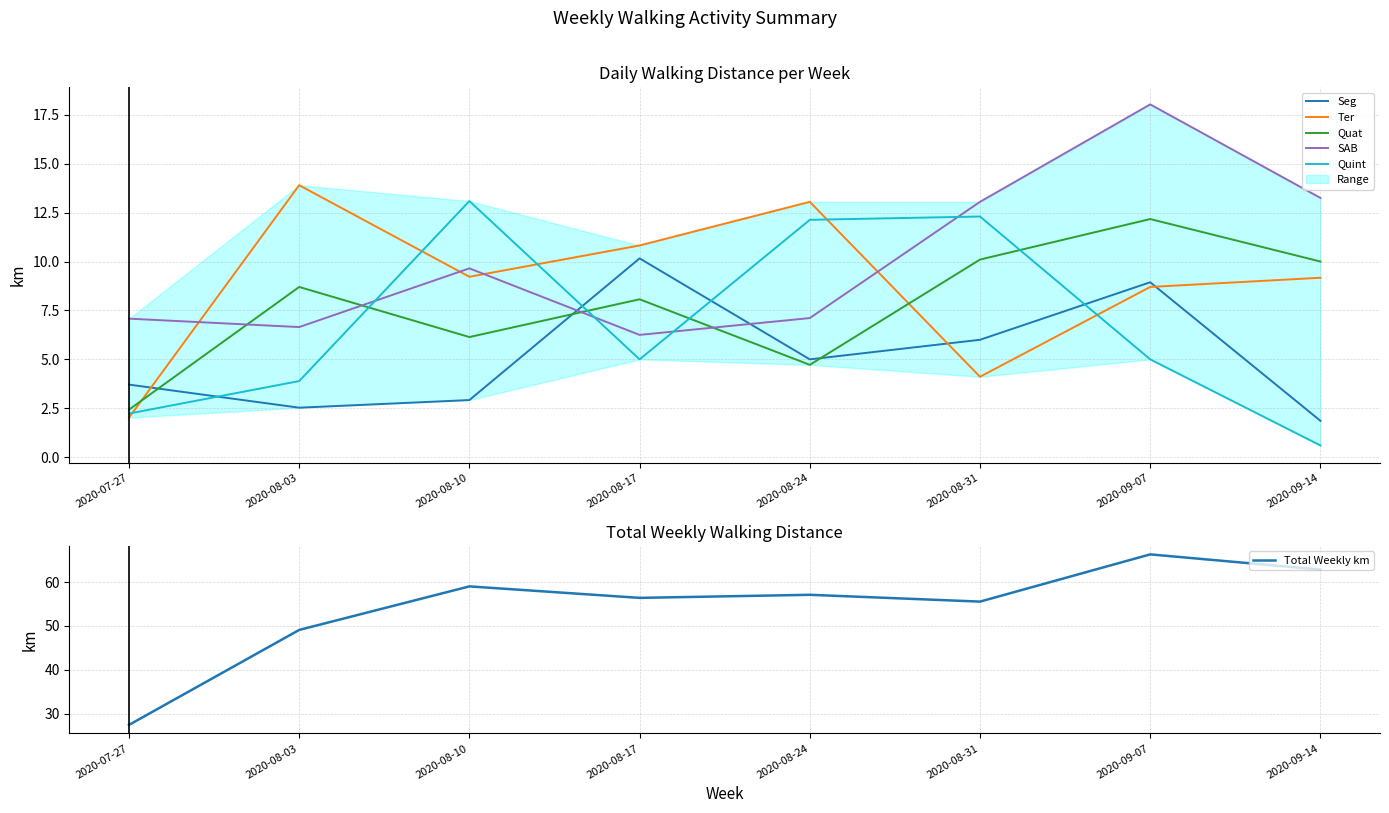

True or false: Total Weekly km has a value of 15.3 at 2020-08-31.

False